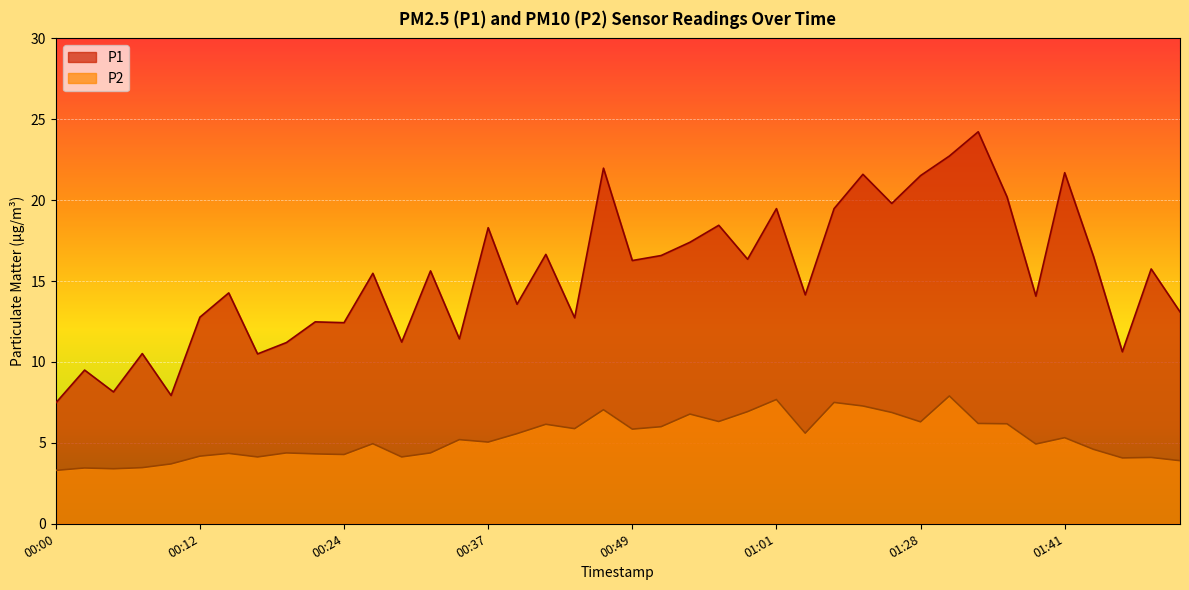

Does the chart display data point markers on the line(s)?

No